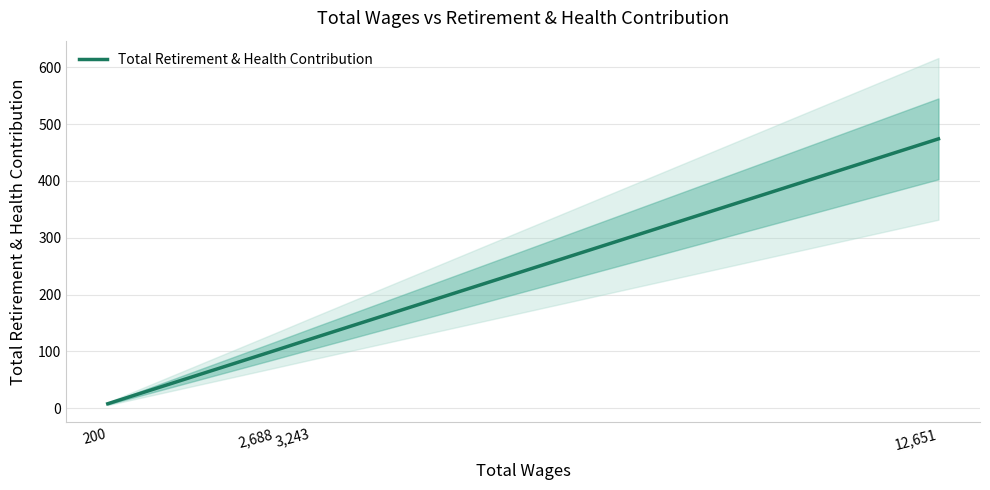

How many values exceed 122?

1